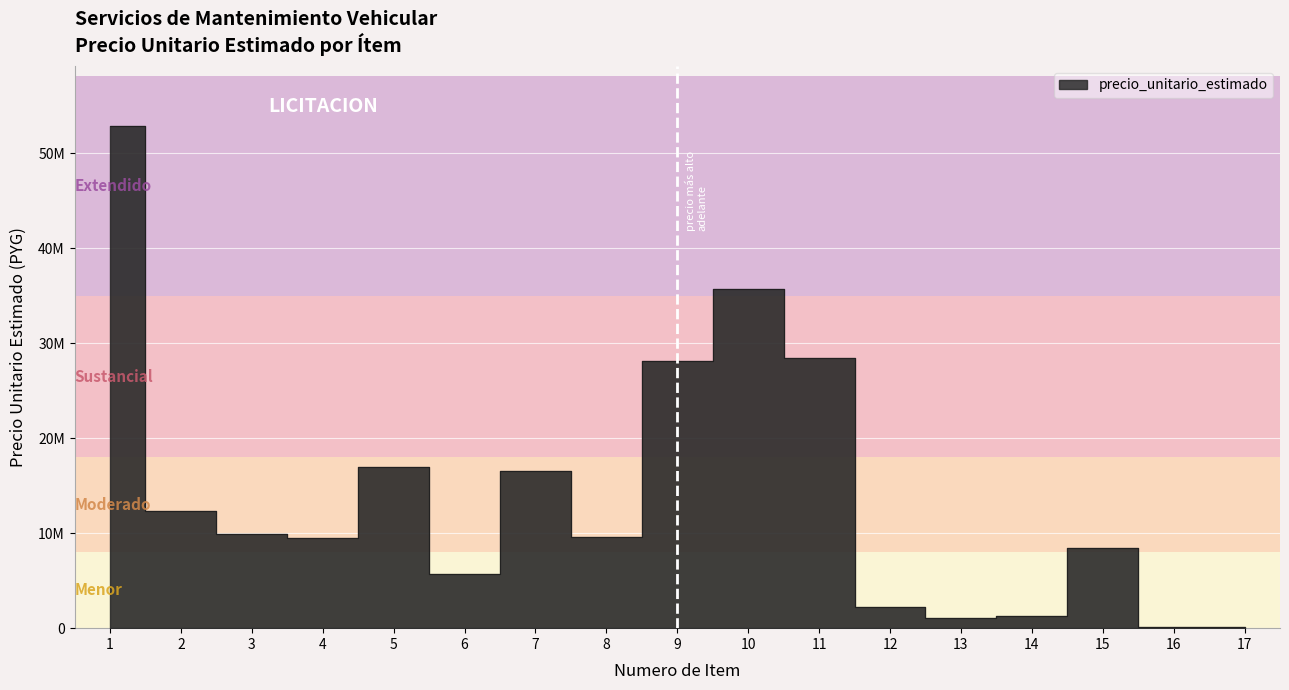

The value at 14 is 1274334. True or false?

True